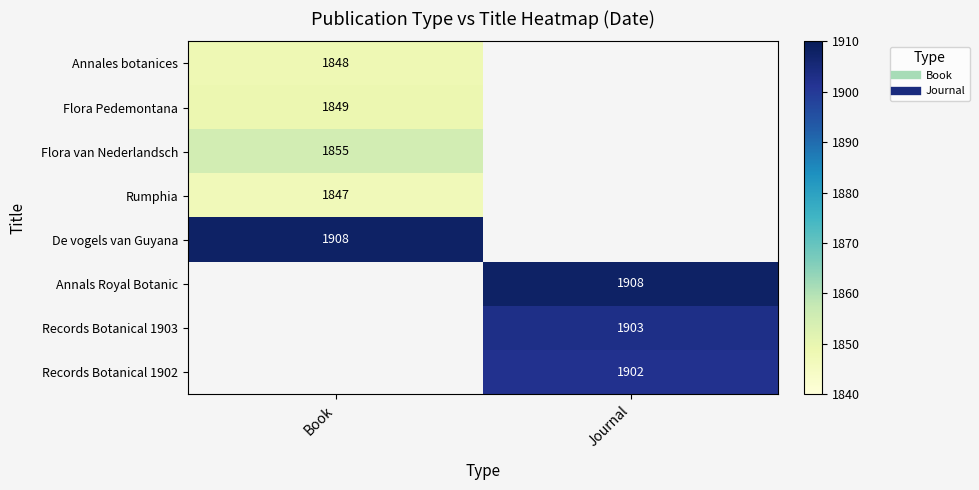

What is the maximum value shown in the chart?

1908.0